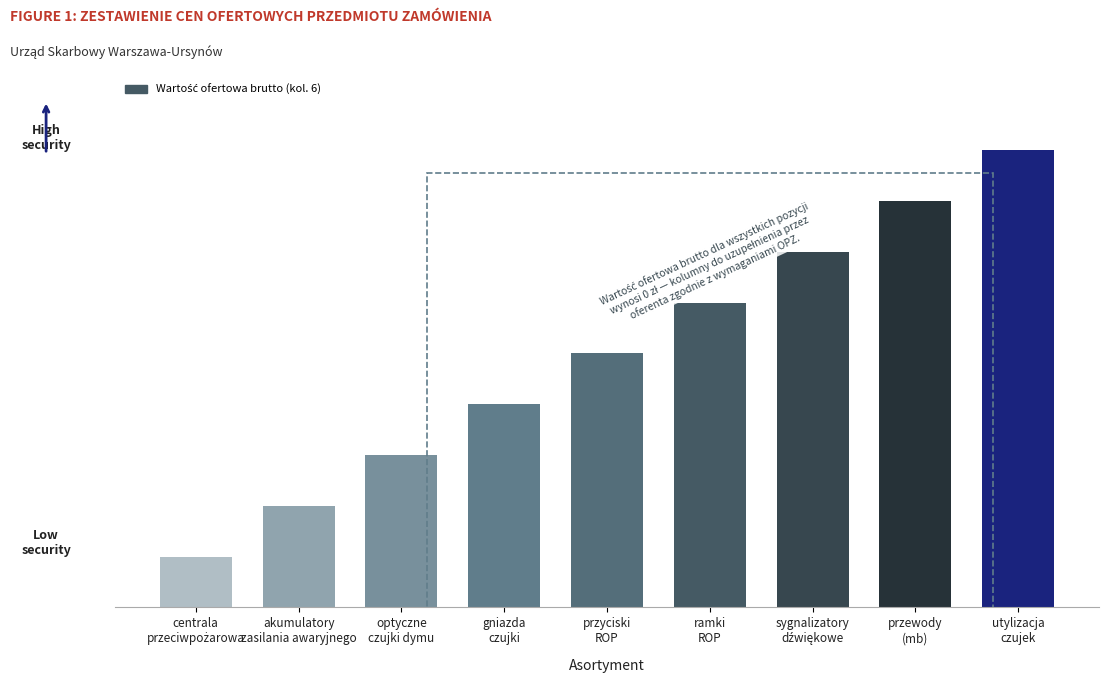

List the labels in order of value, largest first.

utylizacja
czujek, przewody
(mb), sygnalizatory
dźwiękowe, ramki
ROP, przyciski
ROP, gniazda
czujki, optyczne
czujki dymu, akumulatory
zasilania awaryjnego, centrala
przeciwpożarowa